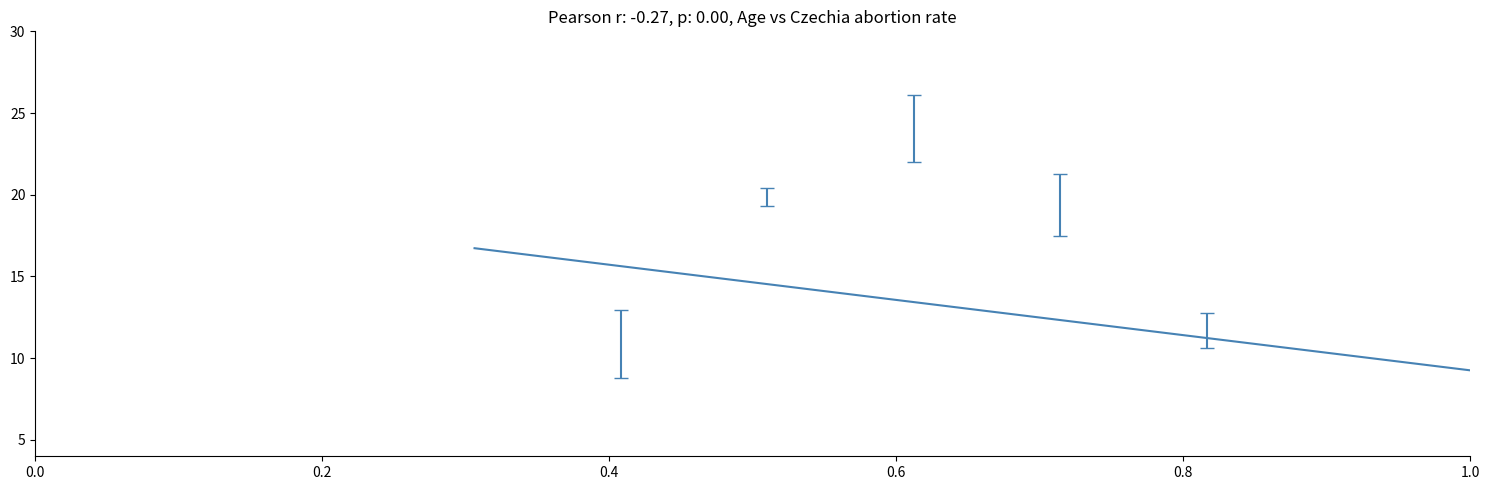

What is the minimum value shown in the chart?

9.3